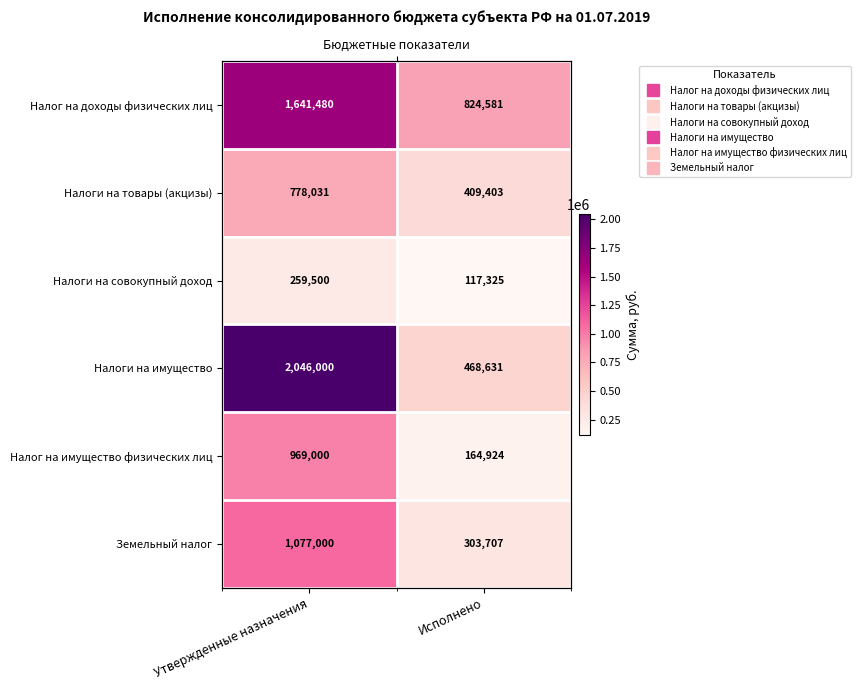

What is the difference between the maximum and minimum values in the Налоги на совокупный доход series?

142175.0